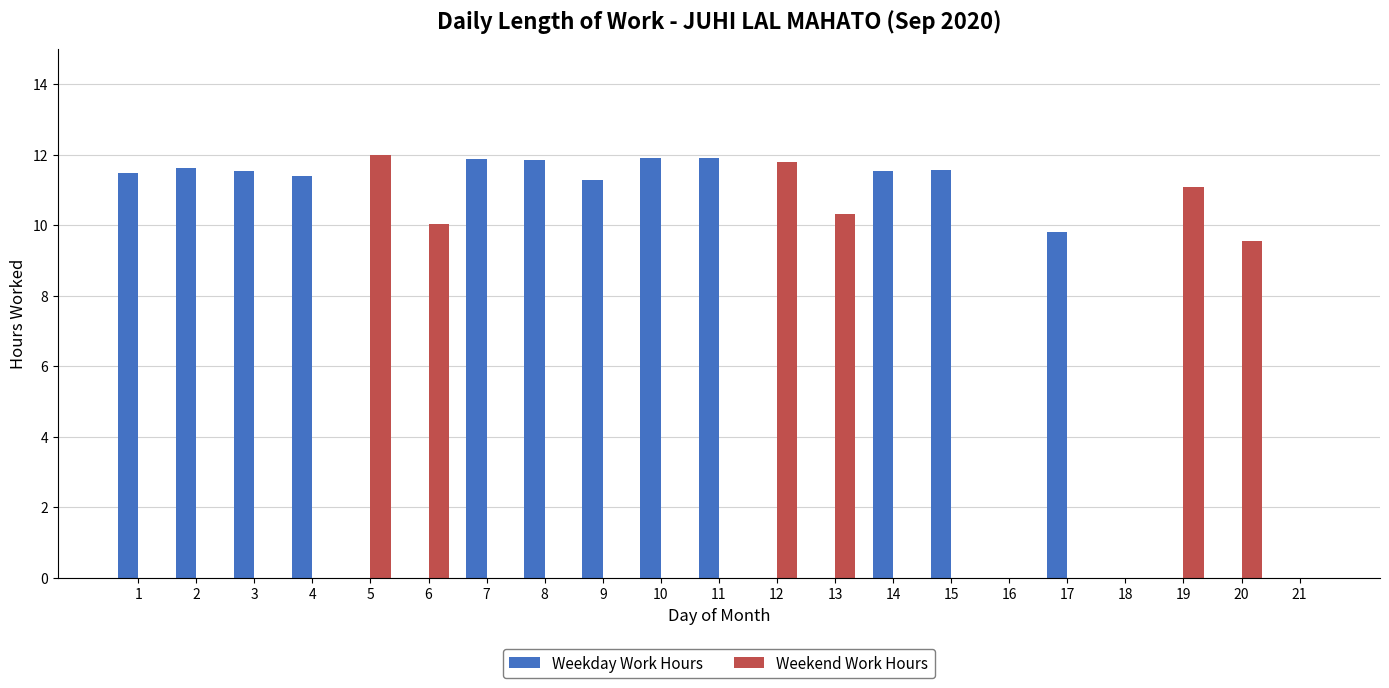

The value of Weekday Work Hours at 18 is -8.0. True or false?

False